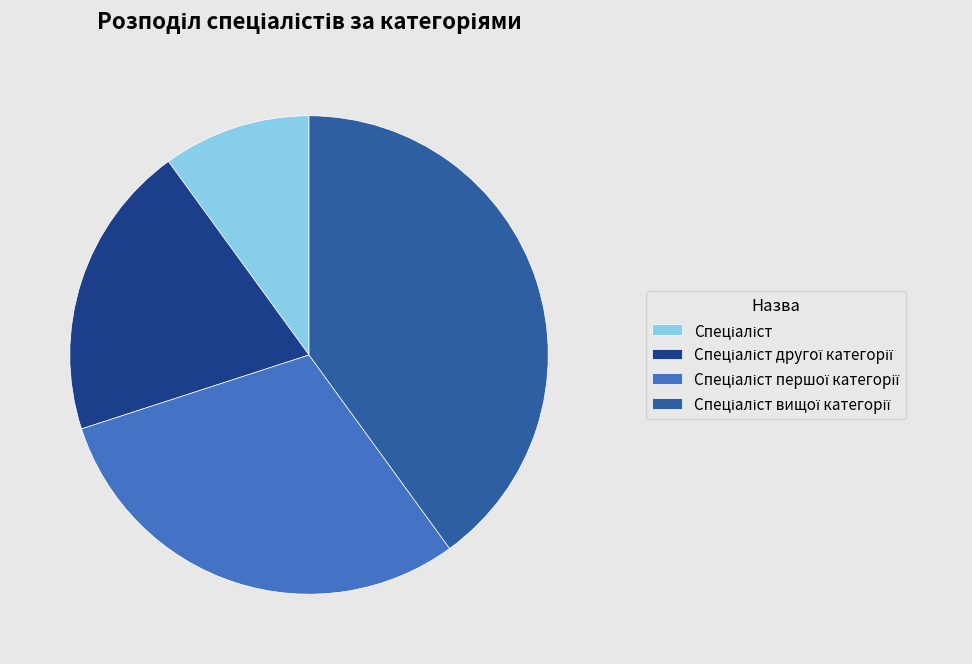

Is there any slice that represents more than half of the pie?

No